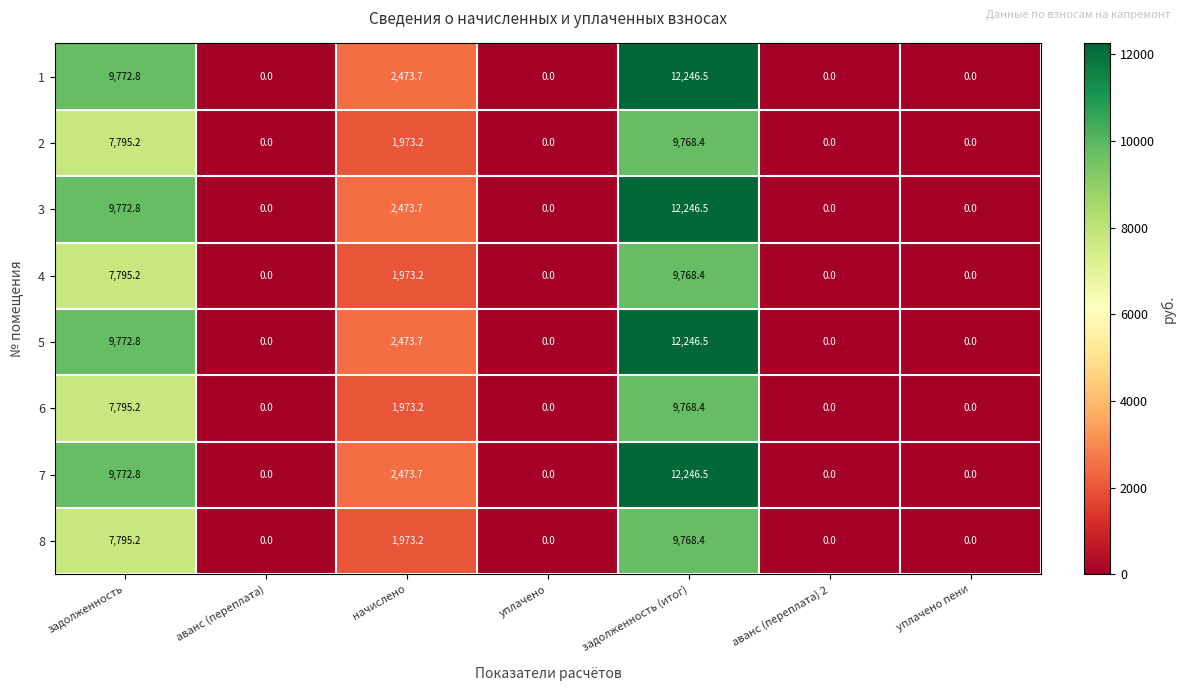

What is the sum of all 2 values?

19536.8